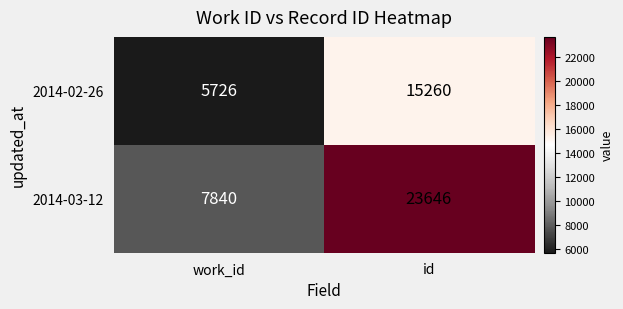

Rank the series by their average value, from lowest to highest.

2014-02-26, 2014-03-12